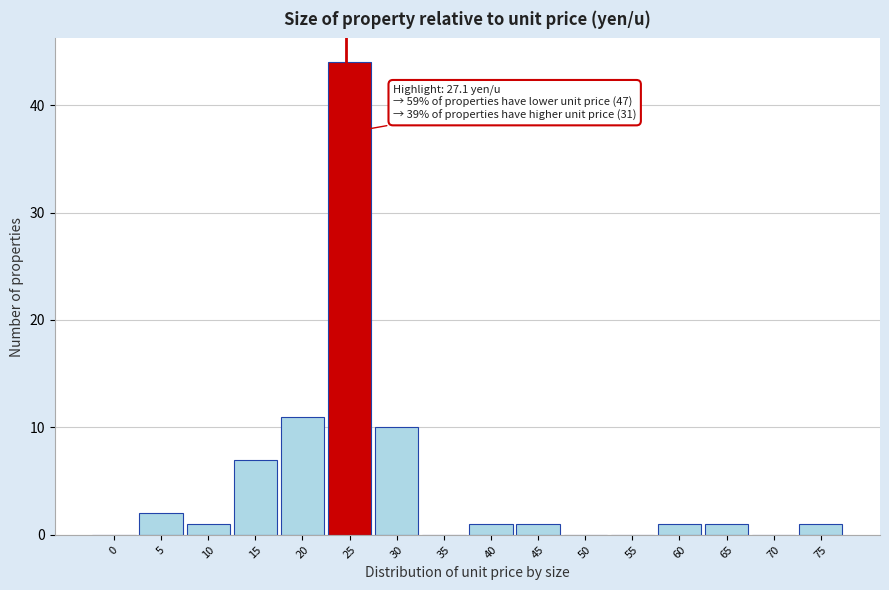

Reading left to right, extract all data points from this chart.

0=0	5=2	10=1	15=7	20=11	25=44	30=10	35=0	40=1	45=1	50=0	55=0	60=1	65=1	70=0	75=1